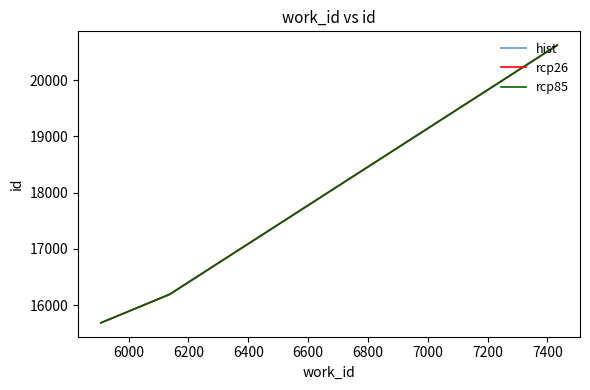

What is the value of the rcp26 point at the 3rd from the left?

20624